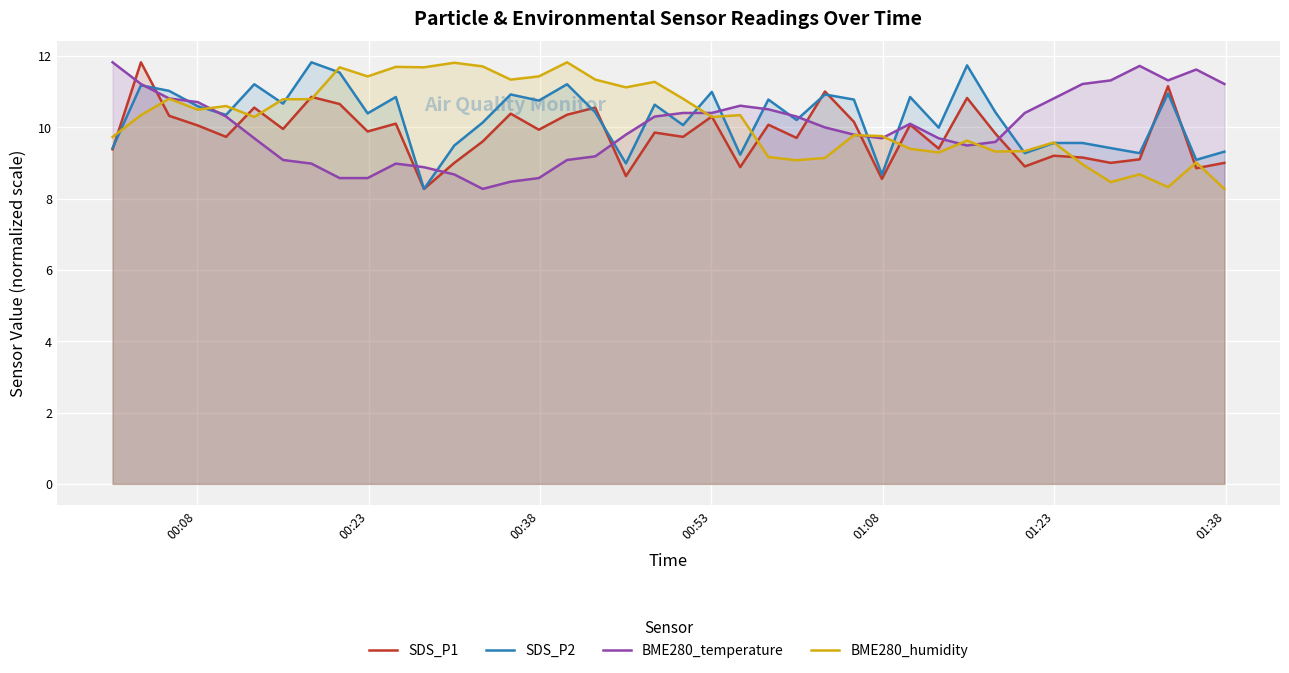

How many lines are shown in the chart?

4